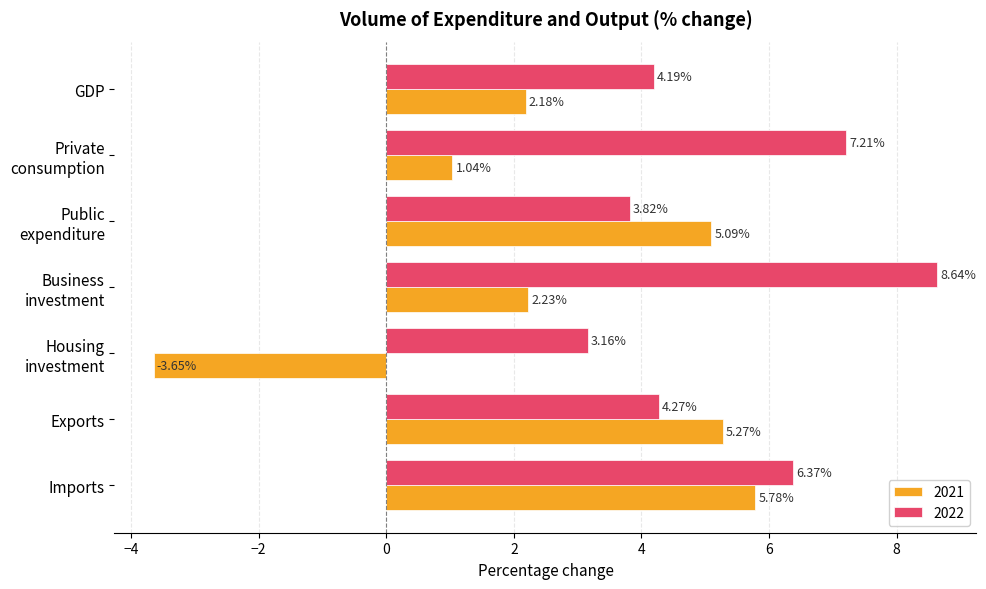

What is the sum of the 2022 values at Exports and Business
investment?

12.9